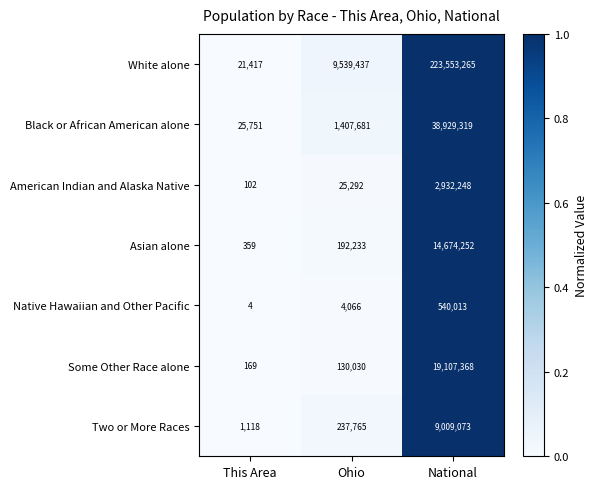

Rank the series by their maximum value, from highest to lowest.

White alone, Black or African American alone, Some Other Race alone, Asian alone, Two or More Races, American Indian and Alaska Native, Native Hawaiian and Other Pacific